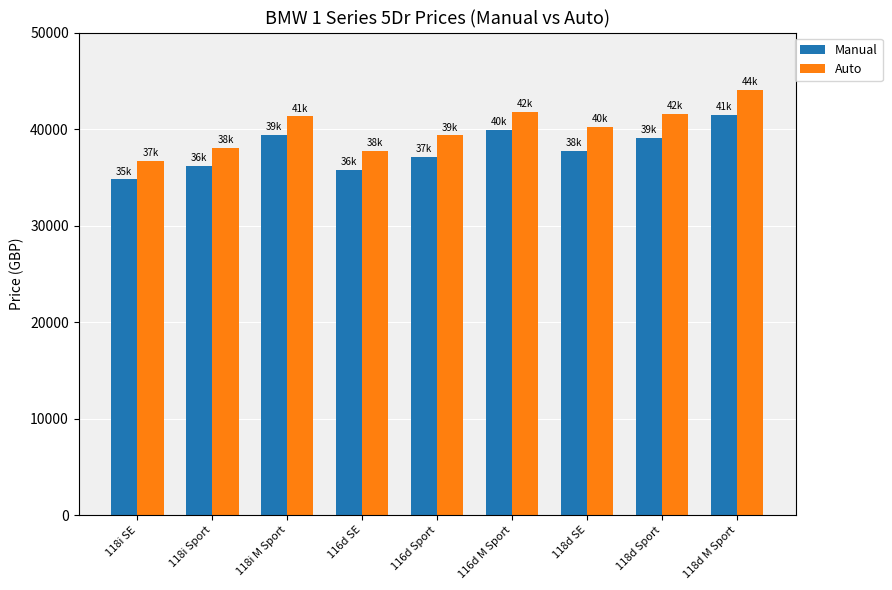

How many data points does each series have?

9